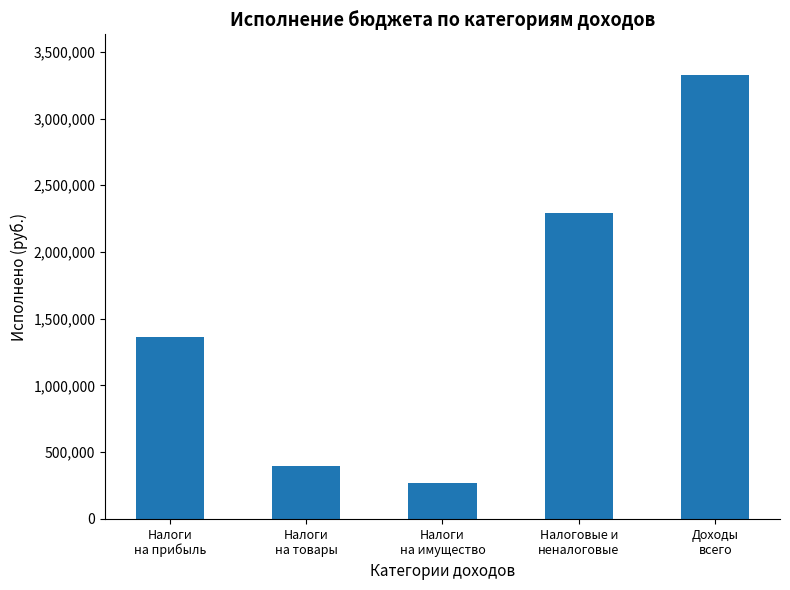

True or false: the data shows 3325655.0 at Доходы
всего.

True